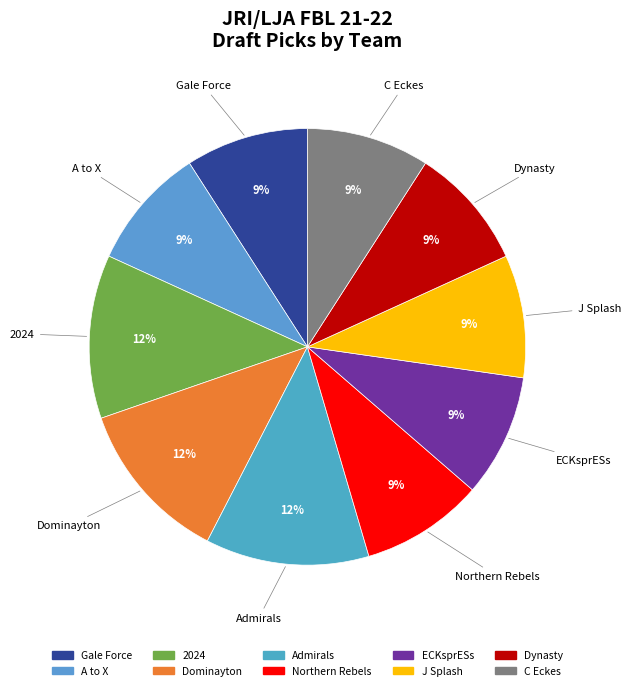

How many segments does this pie chart have?

10